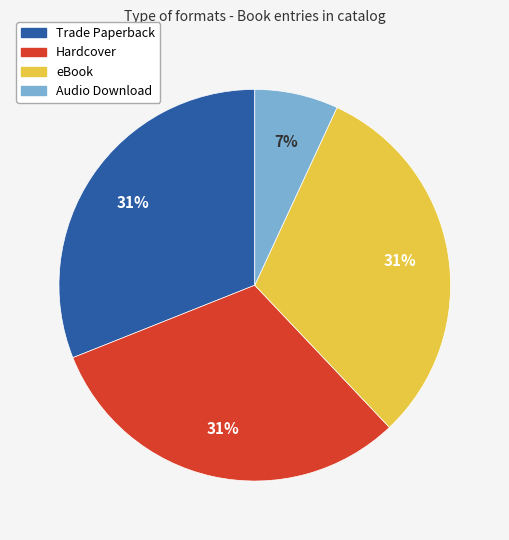

Which slice is the smallest?

Audio Download